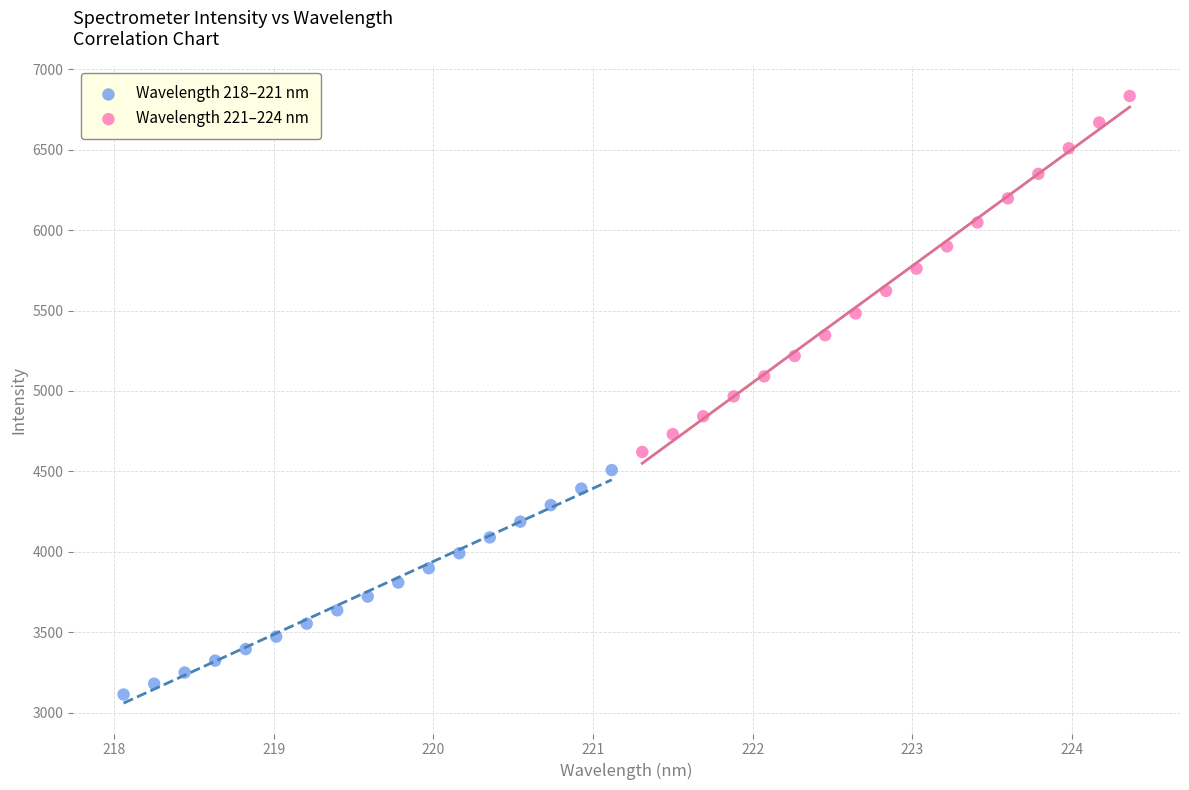

Which series has the largest Y range (max minus min)?

Wavelength 221–224 nm